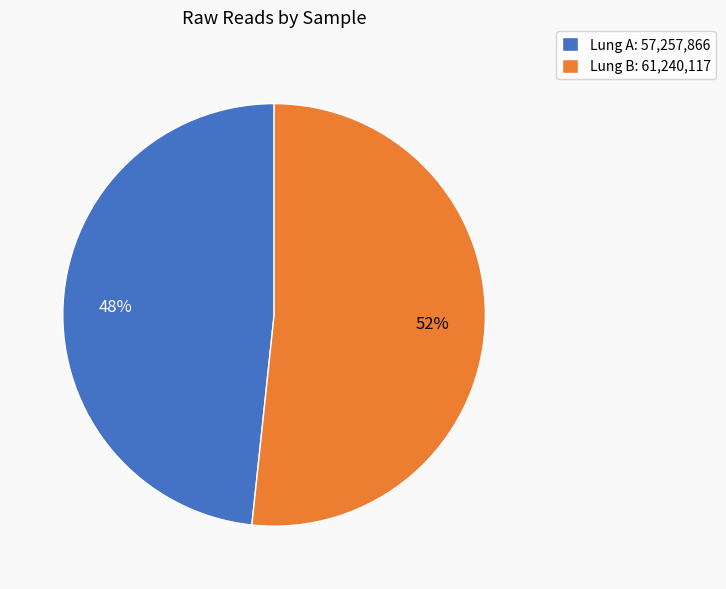

Which category has the biggest portion of the pie?

Lung B